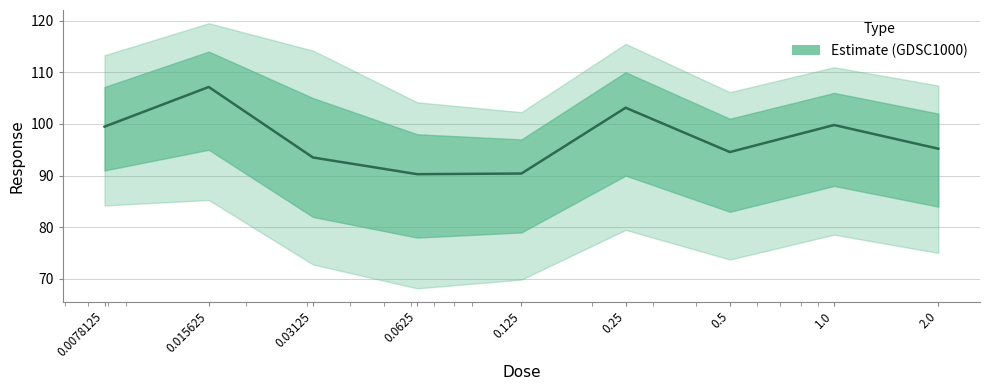

What is the difference between the maximum and second lowest values?

16.7